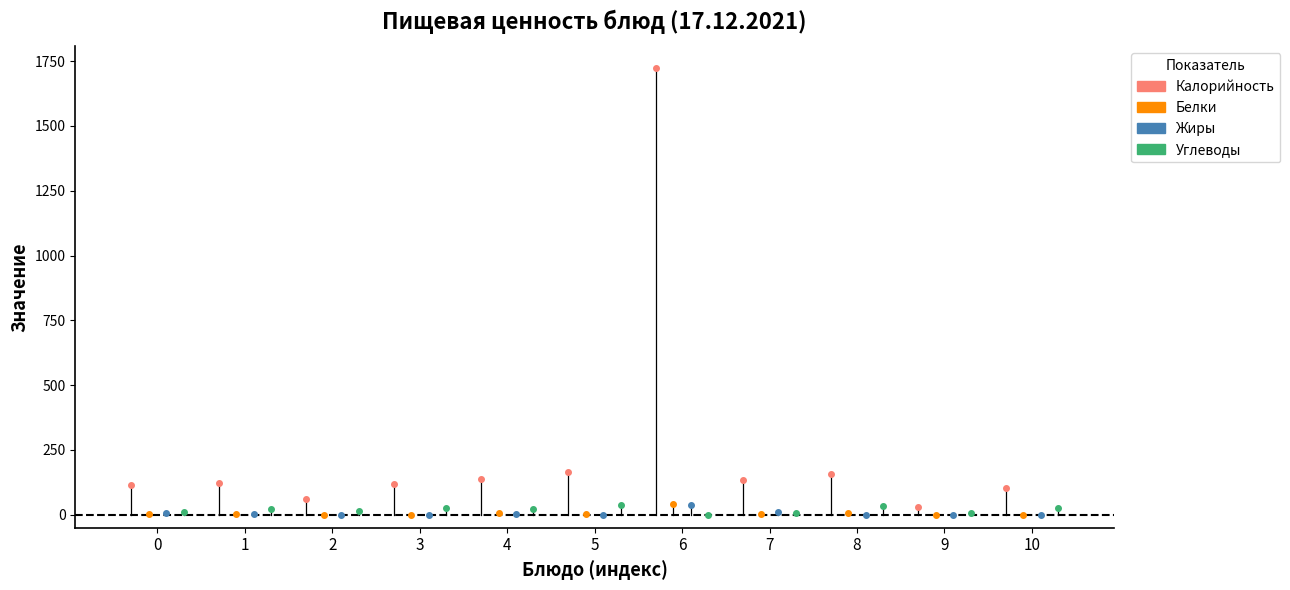

What is the maximum value for Калорийность?

1722.0